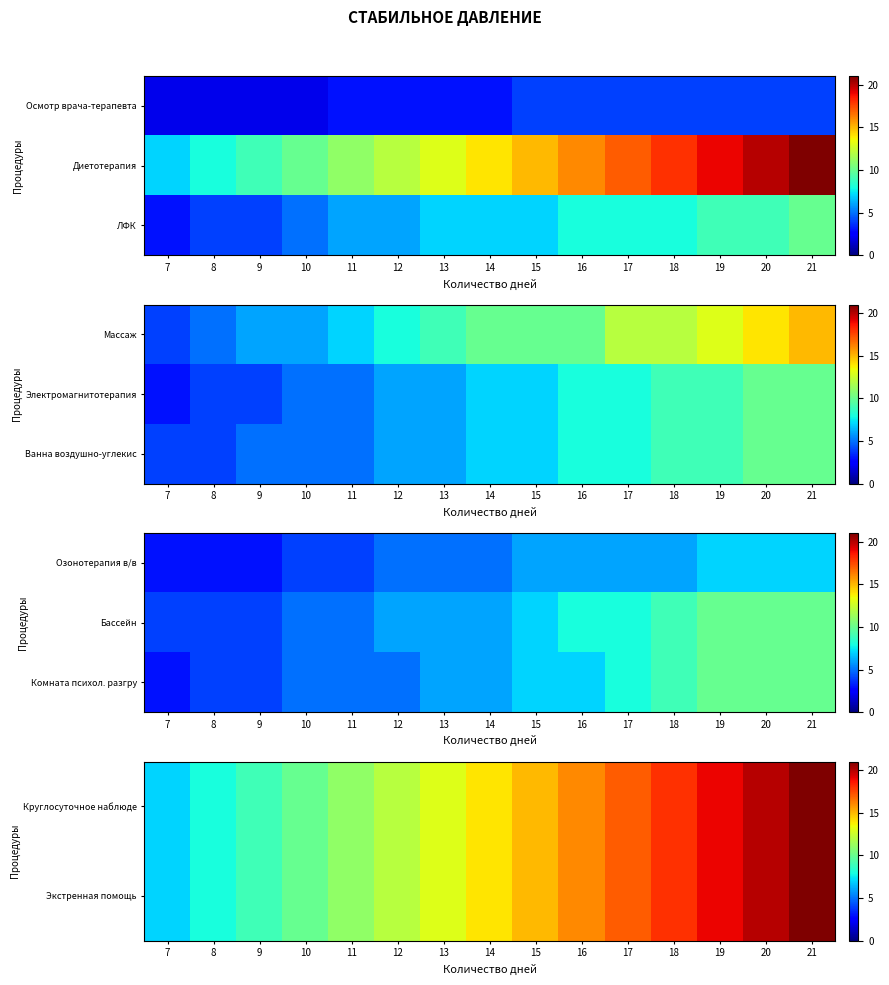

At which category is the sum across all series the highest?

21